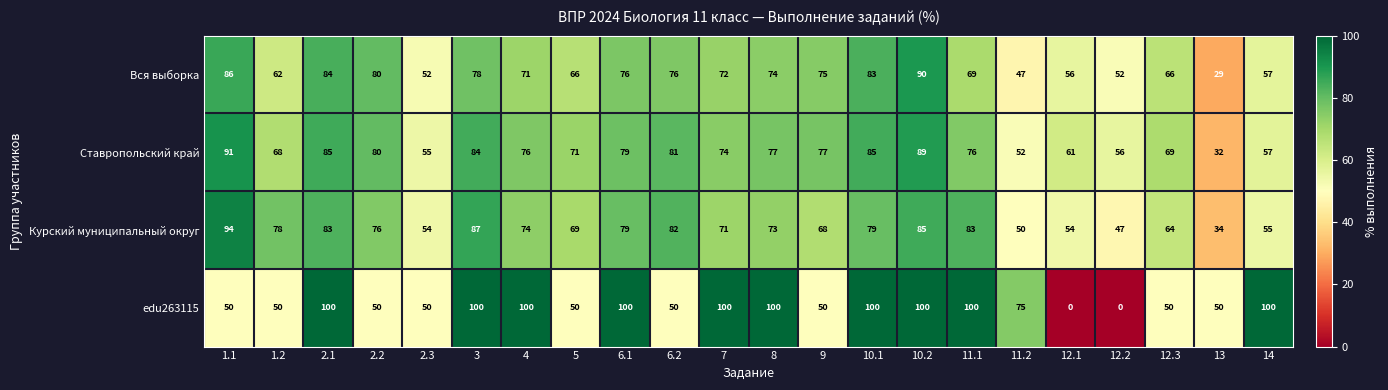

What is the total value across all series at 4?

321